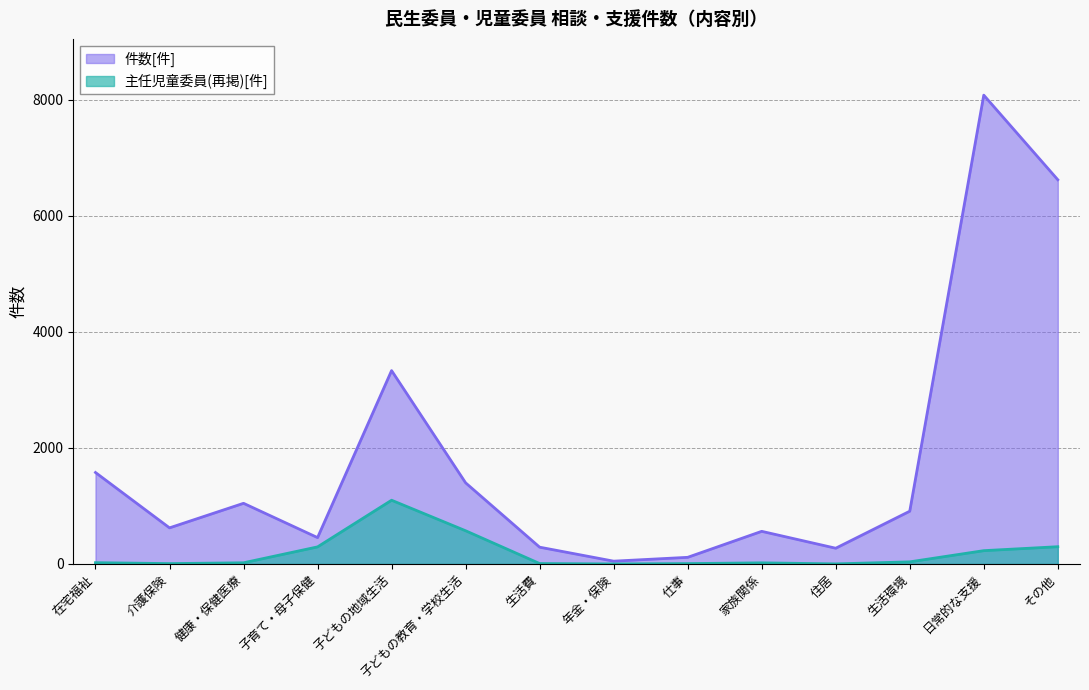

True or false: 主任児童委員(再掲)[件] and 件数[件] cross at least once.

False